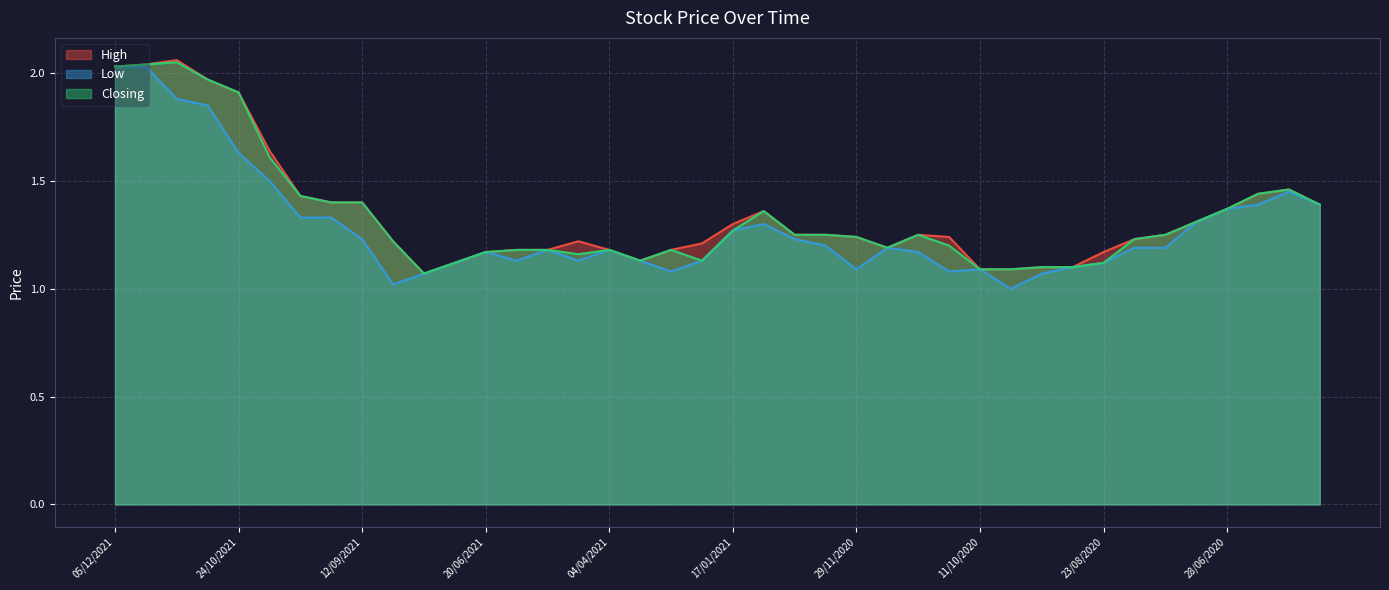

Rank the categories by Low value from highest to lowest.

05/12/2021, 21/11/2021, 07/11/2021, 31/10/2021, 24/10/2021, 17/10/2021, 29/12/2019, 05/01/2020, 22/12/2019, 28/06/2020, 10/10/2021, 19/09/2021, 12/07/2020, 10/01/2021, 17/01/2021, 12/09/2021, 13/12/2020, 06/12/2020, 22/11/2020, 16/08/2020, 19/07/2020, 25/04/2021, 04/04/2021, 20/06/2021, 25/10/2020, 23/05/2021, 12/04/2021, 21/03/2021, 31/01/2021, 25/07/2021, 23/08/2020, 30/08/2020, 29/11/2020, 11/10/2020, 28/02/2021, 18/10/2020, 29/08/2021, 06/09/2020, 05/09/2021, 04/10/2020